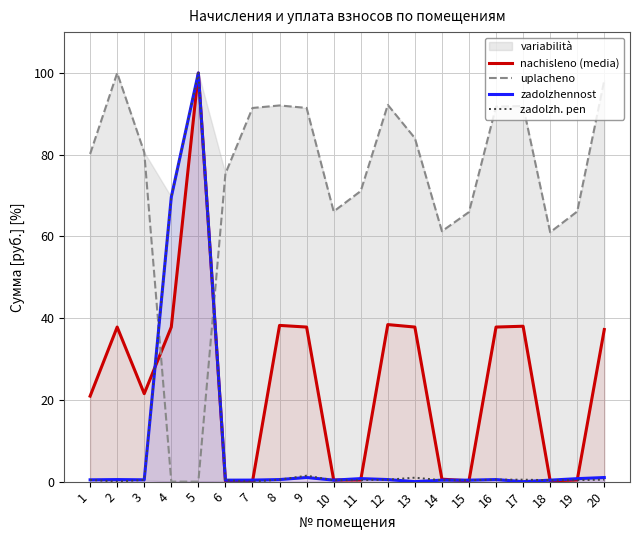

Which has a higher value, 11 or 15?

11